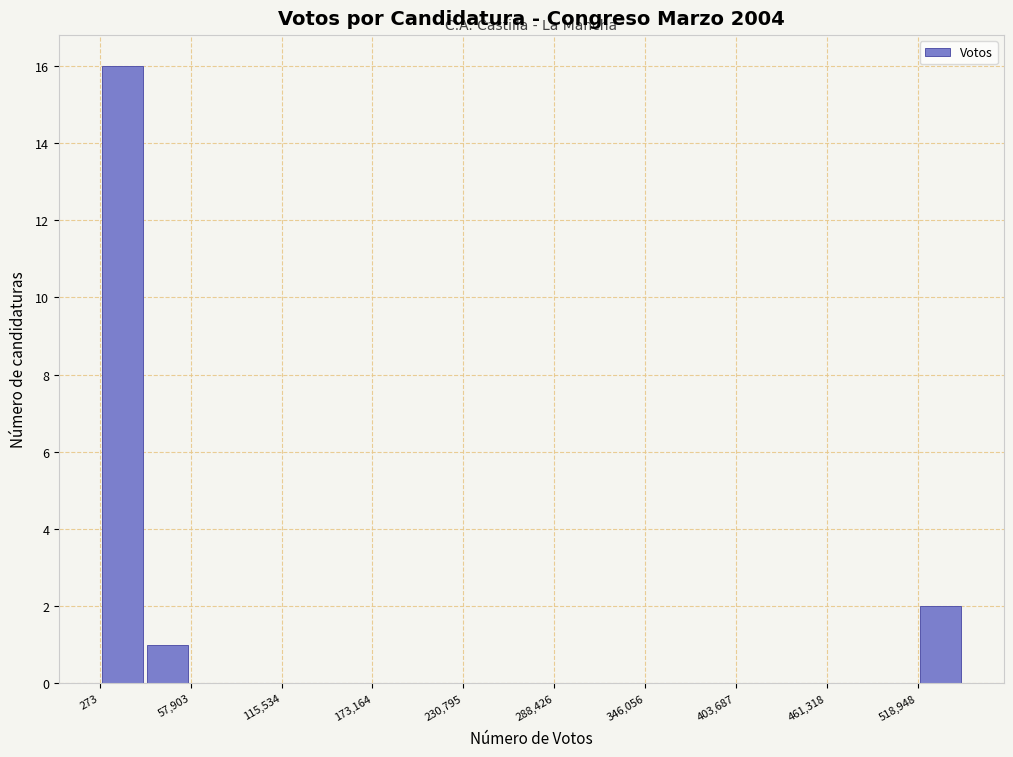

Read against the x-axis, roughly where is the centre of the tallest bar?

10000